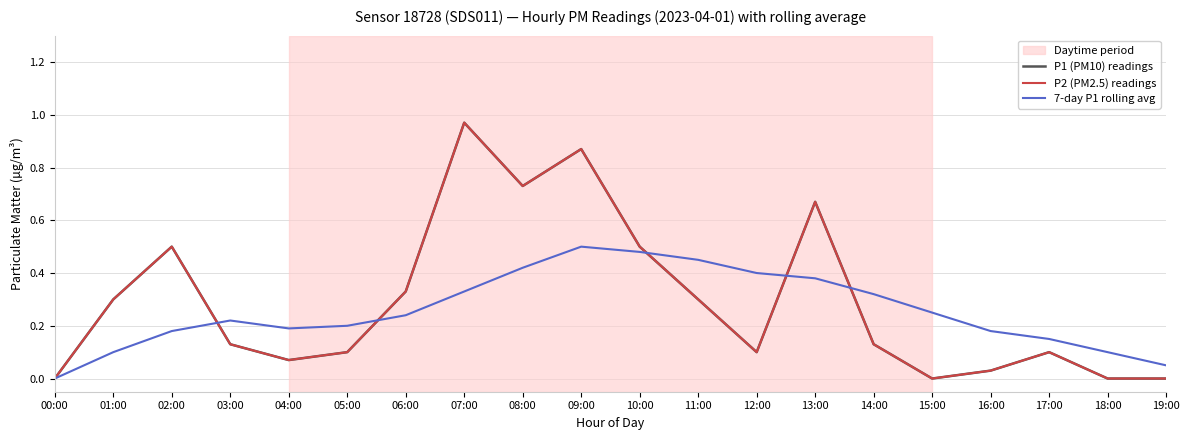

Does the chart have visible grid lines?

Yes